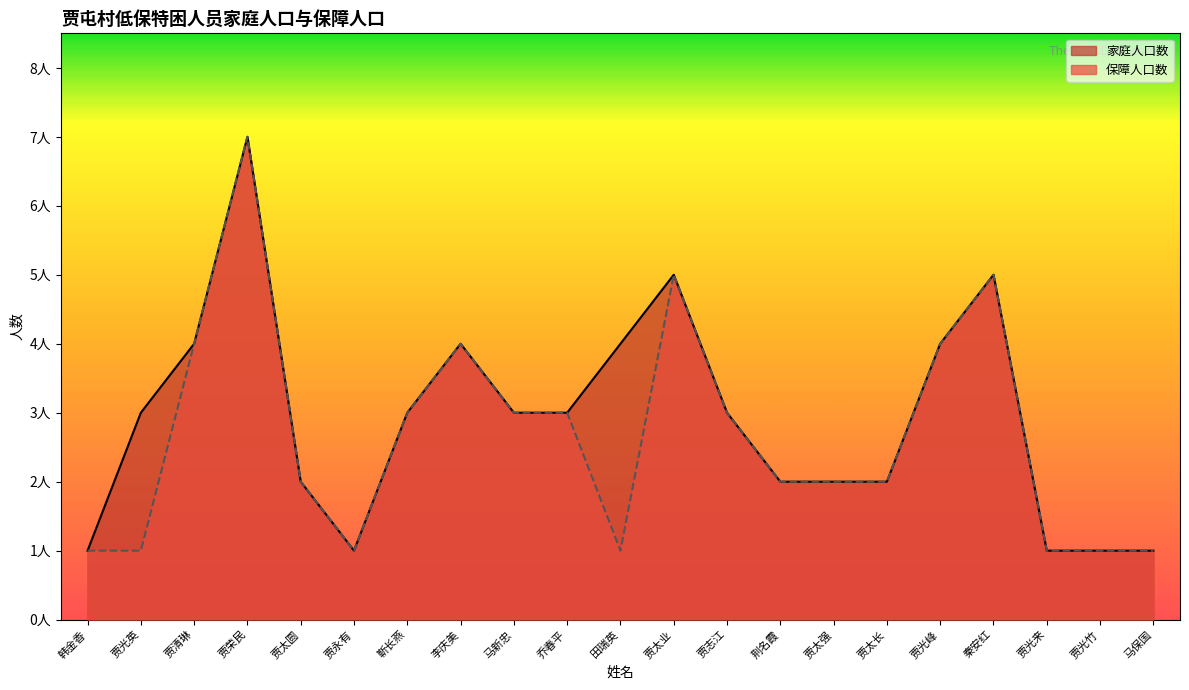

Is it true that 保障人口数 equals 3 at 李庆美?

False